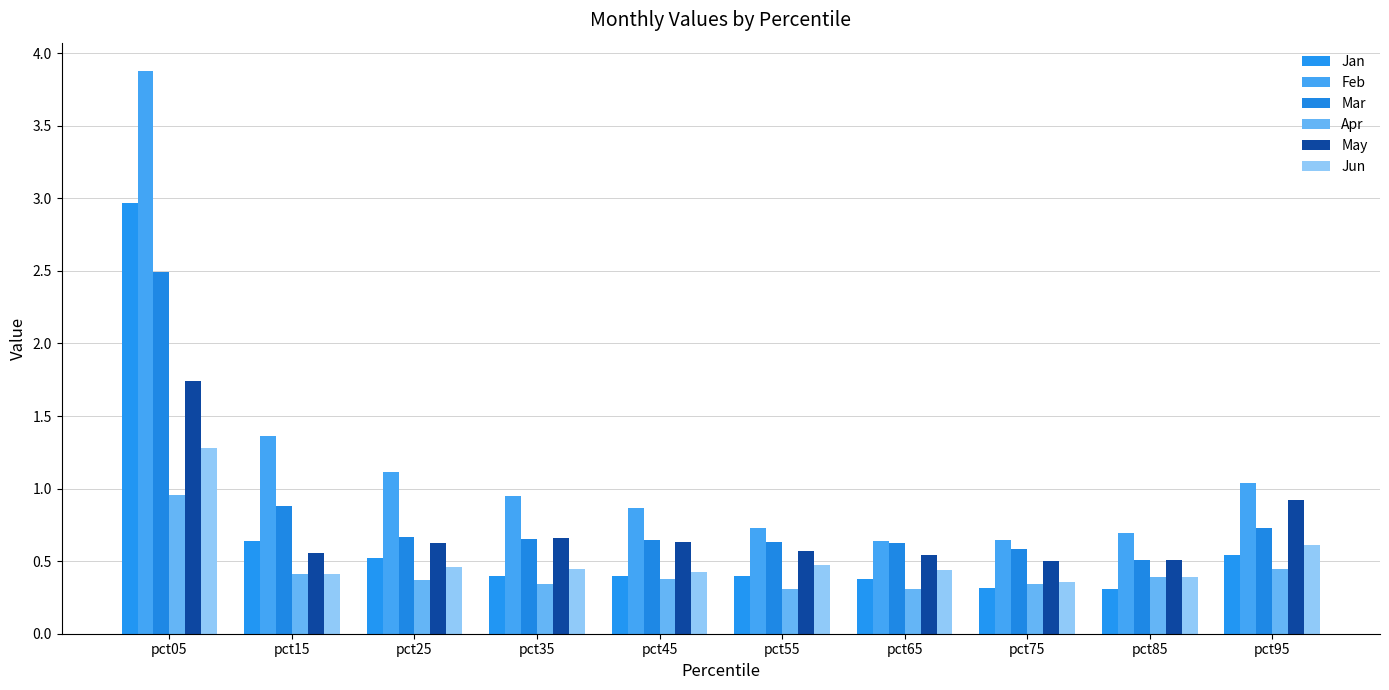

True or false: Jan has a value of 0.3 at pct85.

True